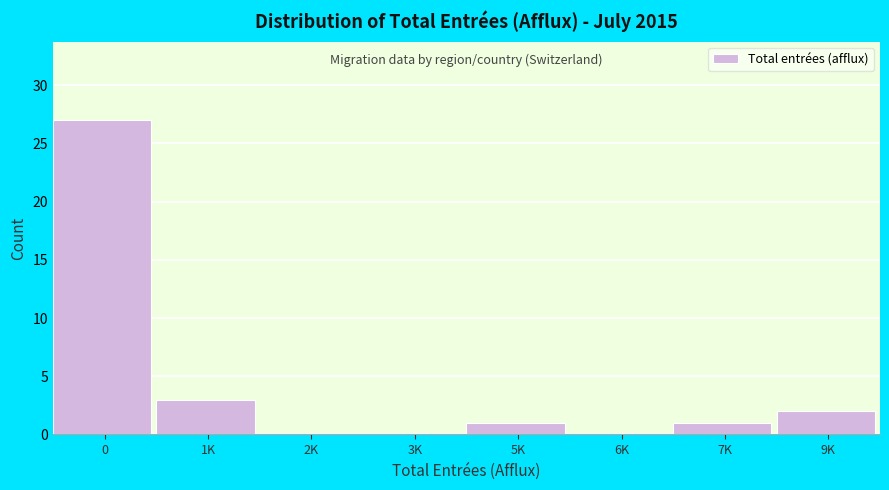

Reading right to left, list all the values displayed in this chart.

9K=2	7K=1	6K=0	5K=1	3K=0	2K=0	1K=3	0=27